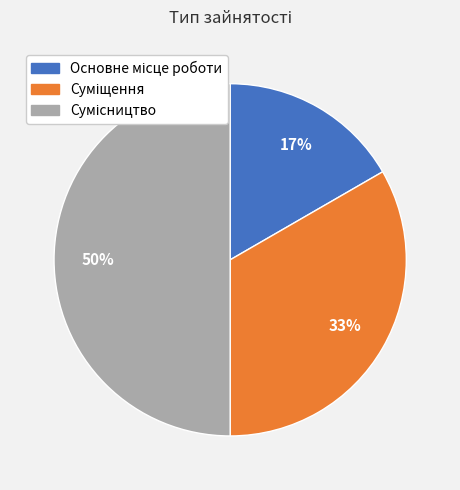

To the nearest percent, what is the average slice percentage?

33%